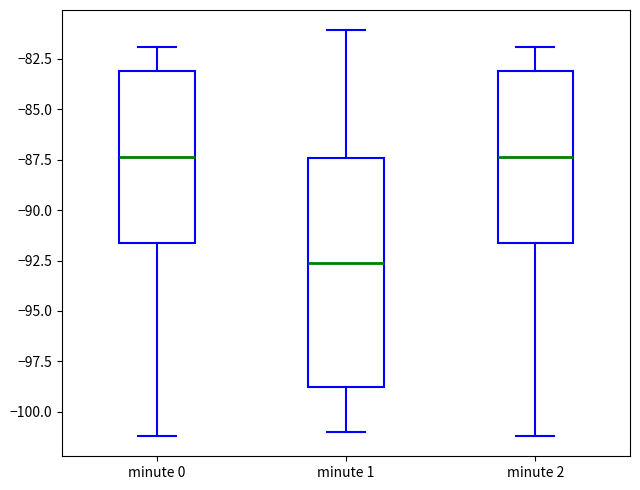

Reading left to right, read every box against the y-axis: the position of its median line, the range the box covers, and the ends of its whiskers. The values are not printed on the chart, so give them approximately, as read against the axis.

minute 0: median -87.5, box -91.5 to -83.0, whiskers -101.0 to -82.0
minute 1: median -92.5, box -98.5 to -87.5, whiskers -101.0 to -81.0
minute 2: median -87.5, box -91.5 to -83.0, whiskers -101.0 to -82.0